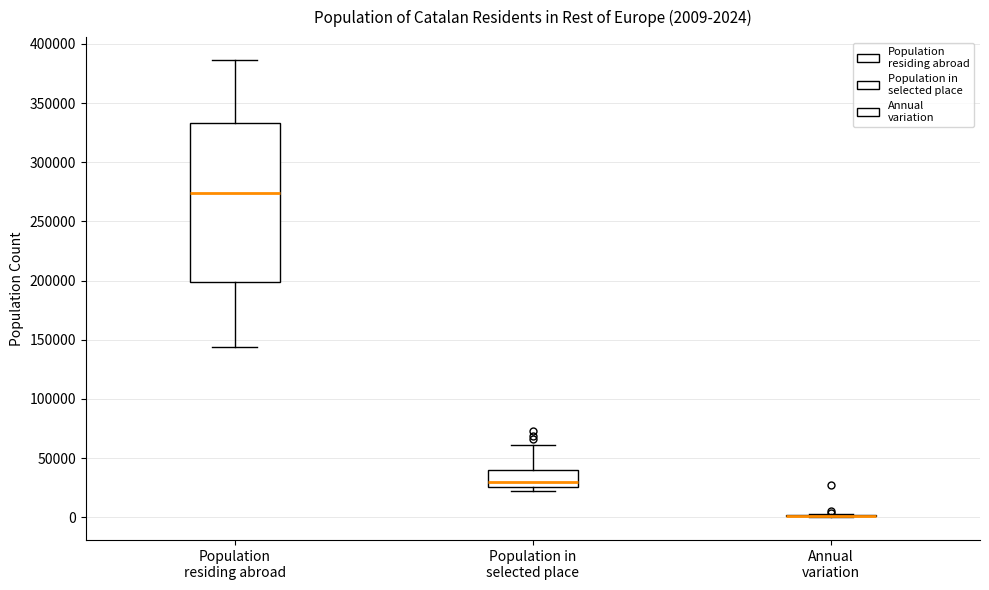

Which box is the tallest, from its lower edge to its upper edge?

Population residing abroad